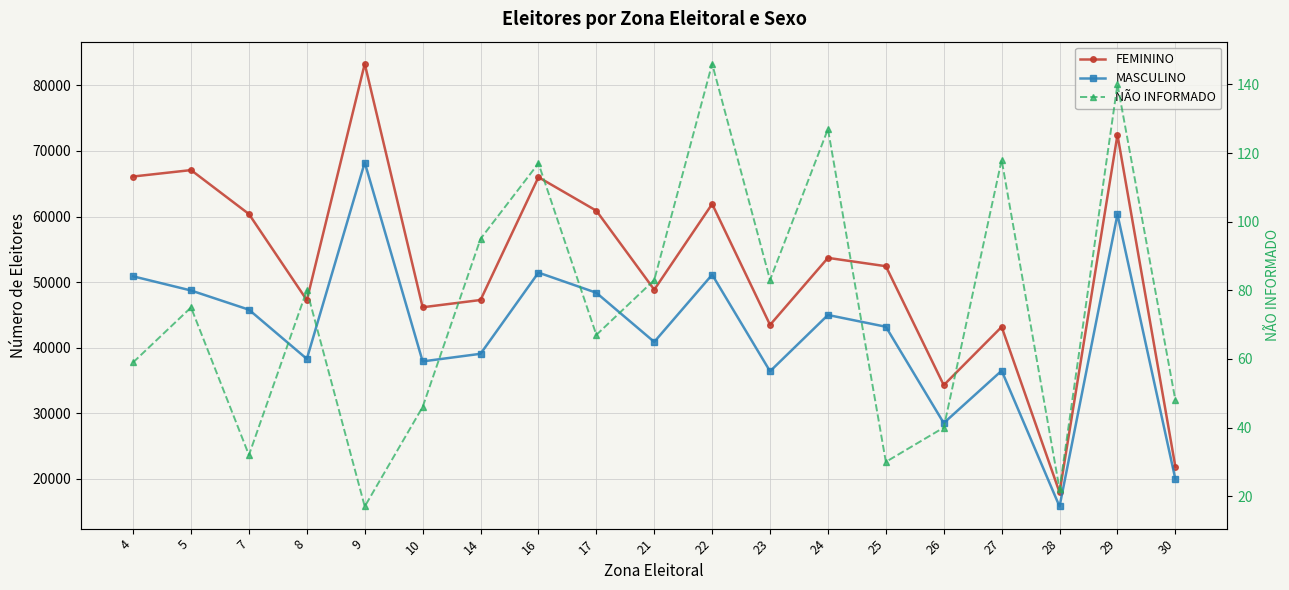

What is the value of the MASCULINO point at the 2nd from the left?

48728